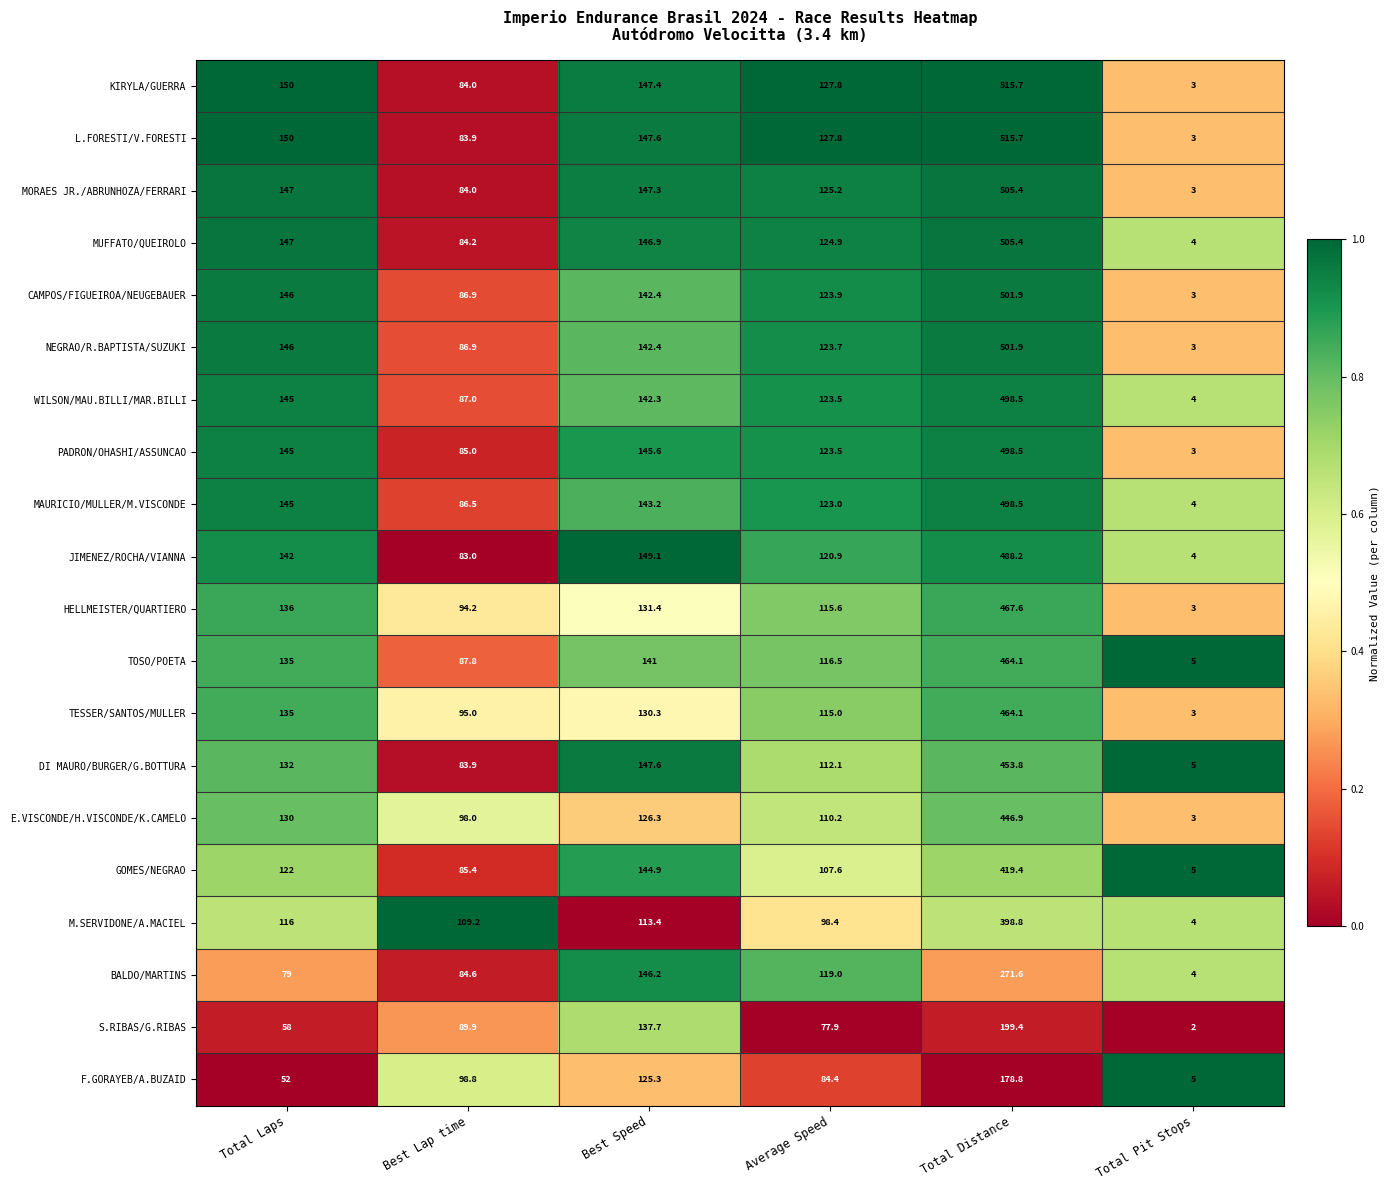

Which series has the largest total across all categories?

L.FORESTI/V.FORESTI